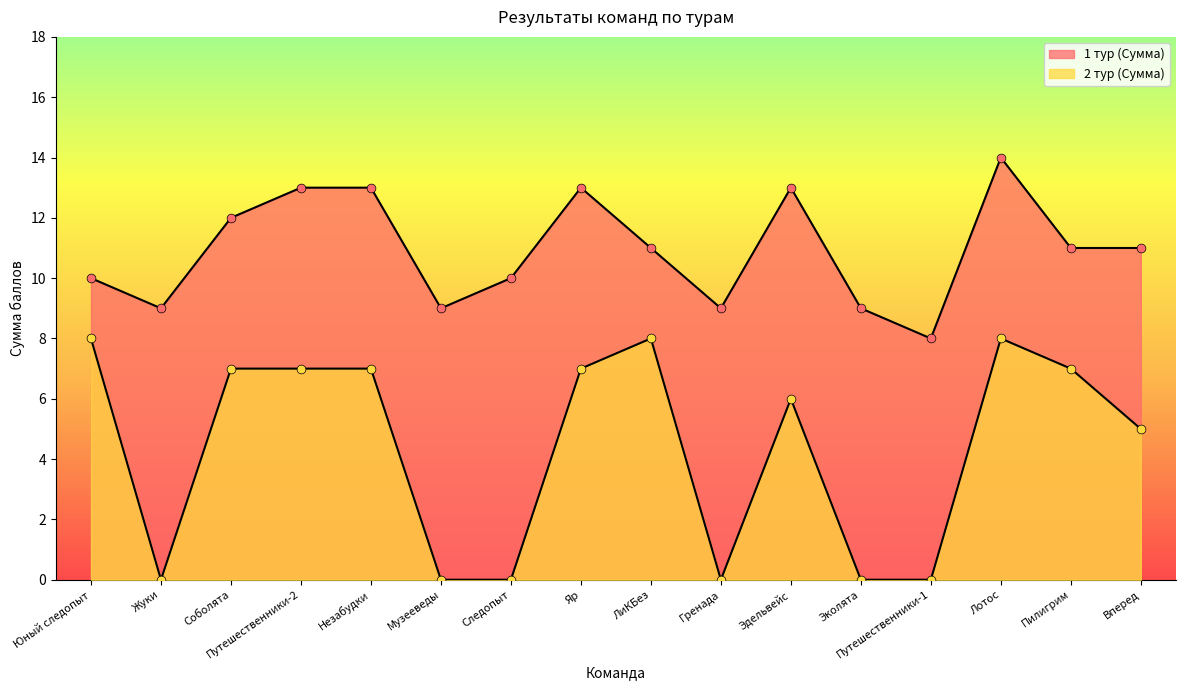

Which series has the largest total across all categories?

1 тур (Сумма)